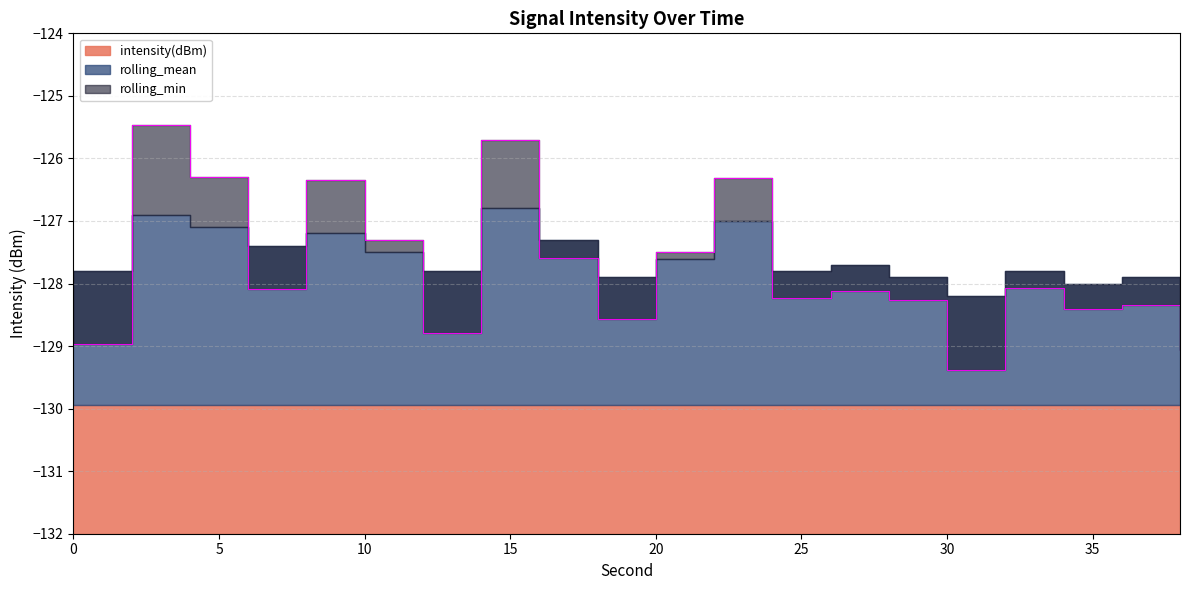

Reading right to left, transcribe all the data shown in this chart.

intensity(dBm): 38=-129.1	36=-128.3	34=-128.4	32=-128.1	30=-129.4	28=-128.3	26=-128.1	24=-128.2	22=-126.3	20=-127.5	18=-128.6	16=-127.6	14=-125.7	12=-128.8	10=-127.3	8=-126.3	6=-128.1	4=-126.3	2=-125.5	0=-129.0
rolling_mean: 38=-128.2	36=-127.9	34=-128.0	32=-127.8	30=-128.2	28=-127.9	26=-127.7	24=-127.8	22=-127.0	20=-127.6	18=-127.9	16=-127.3	14=-126.8	12=-127.8	10=-127.5	8=-127.2	6=-127.4	4=-127.1	2=-126.9	0=-127.8
rolling_min: 38=-129.9	36=-129.9	34=-129.9	32=-129.9	30=-129.9	28=-129.9	26=-129.9	24=-129.9	22=-129.9	20=-129.9	18=-129.9	16=-129.9	14=-129.9	12=-129.9	10=-129.9	8=-129.9	6=-129.9	4=-129.9	2=-129.9	0=-129.9